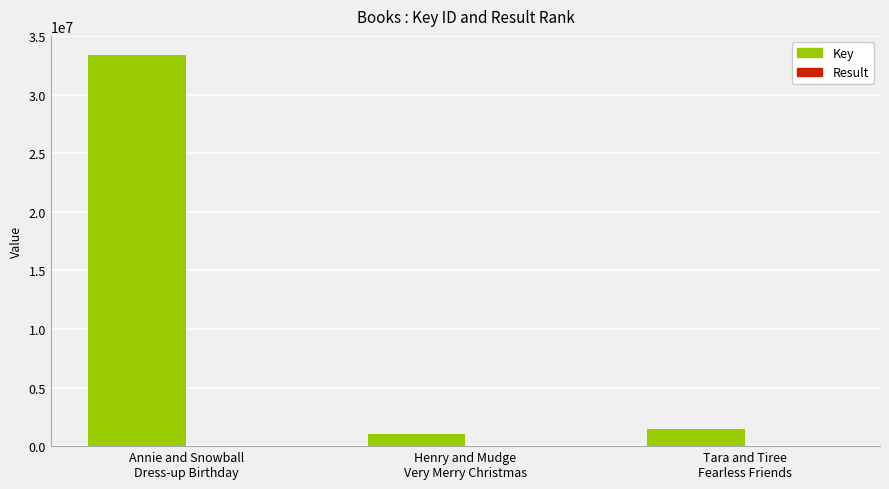

Which series has the largest range (max minus min)?

Key